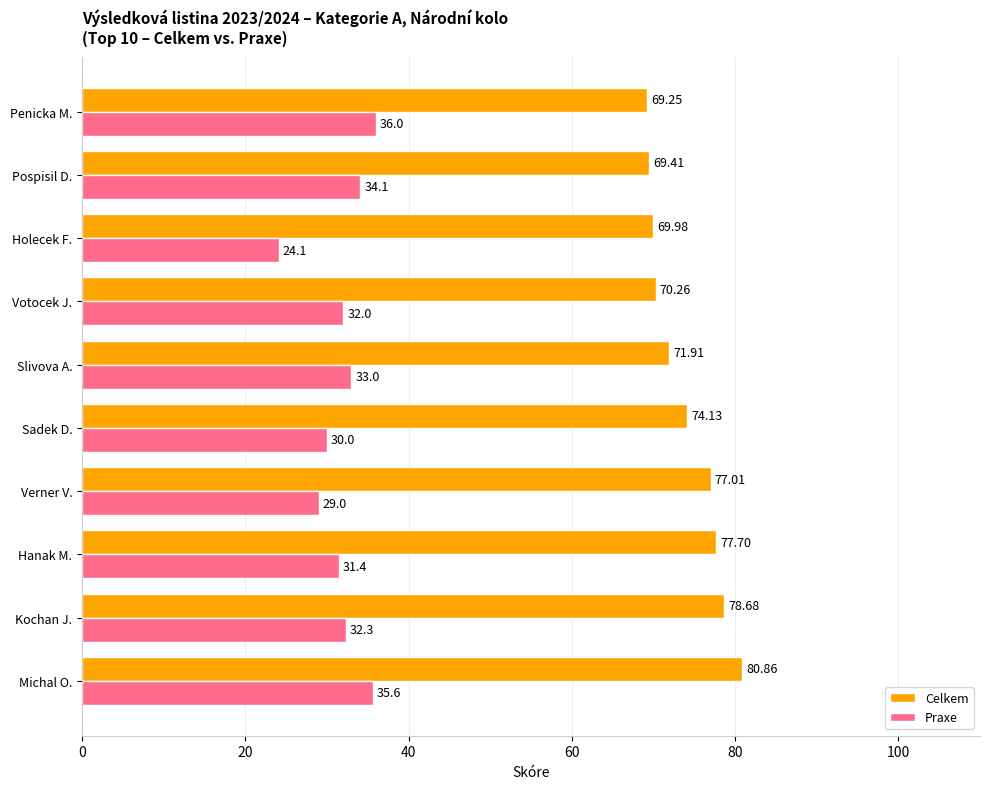

What is the difference between the maximum and minimum values in the Celkem series?

11.6